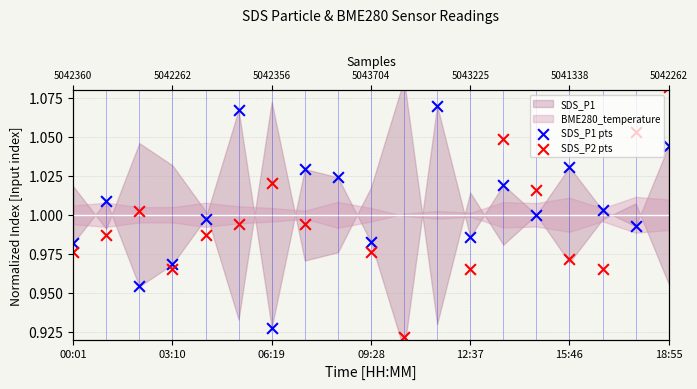

What is the total value across all series at 13?

2.1